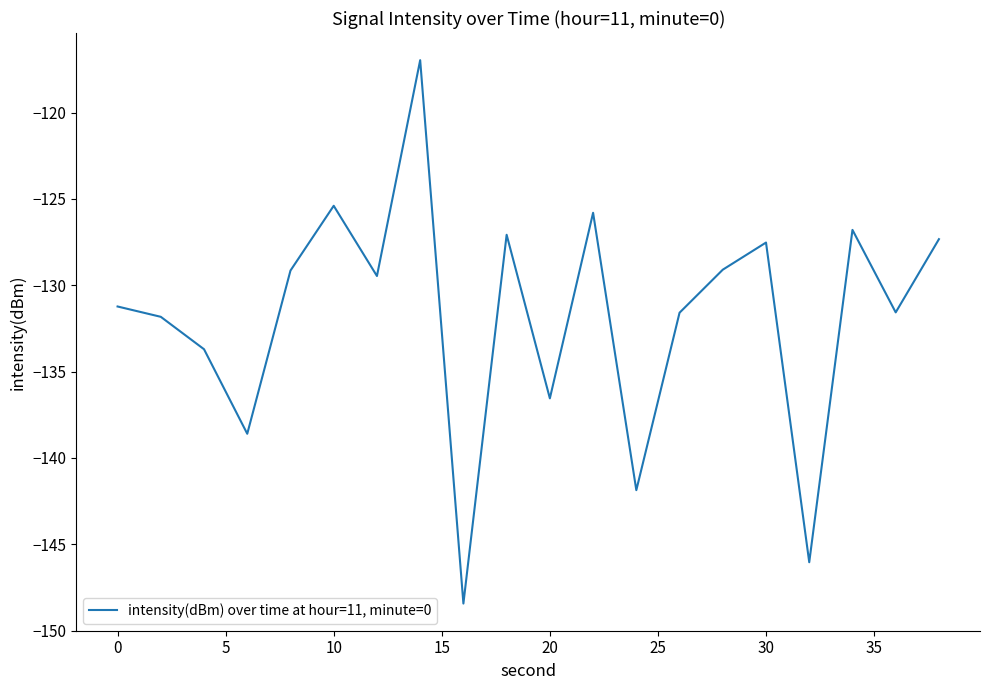

Does the chart have visible grid lines?

No